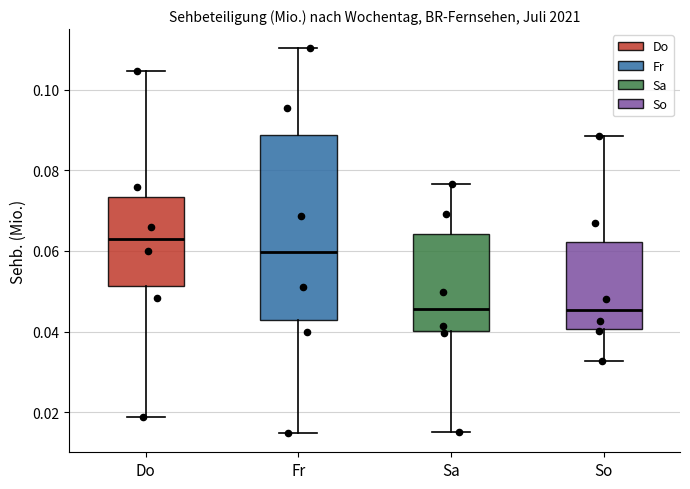

Which box's median line is the highest?

Do